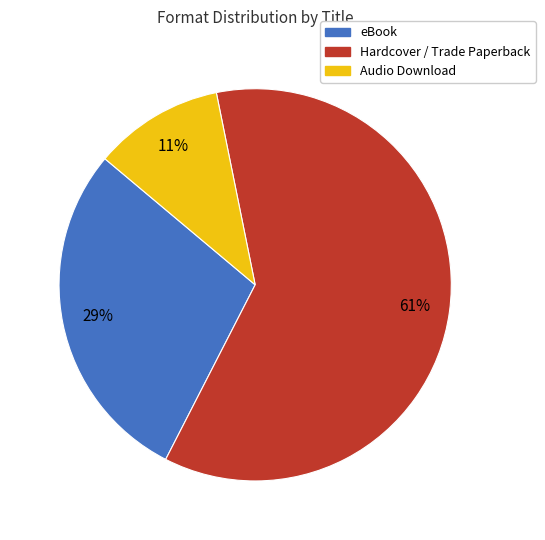

To the nearest percent, what is the difference between the largest and smallest slice percentages?

50%